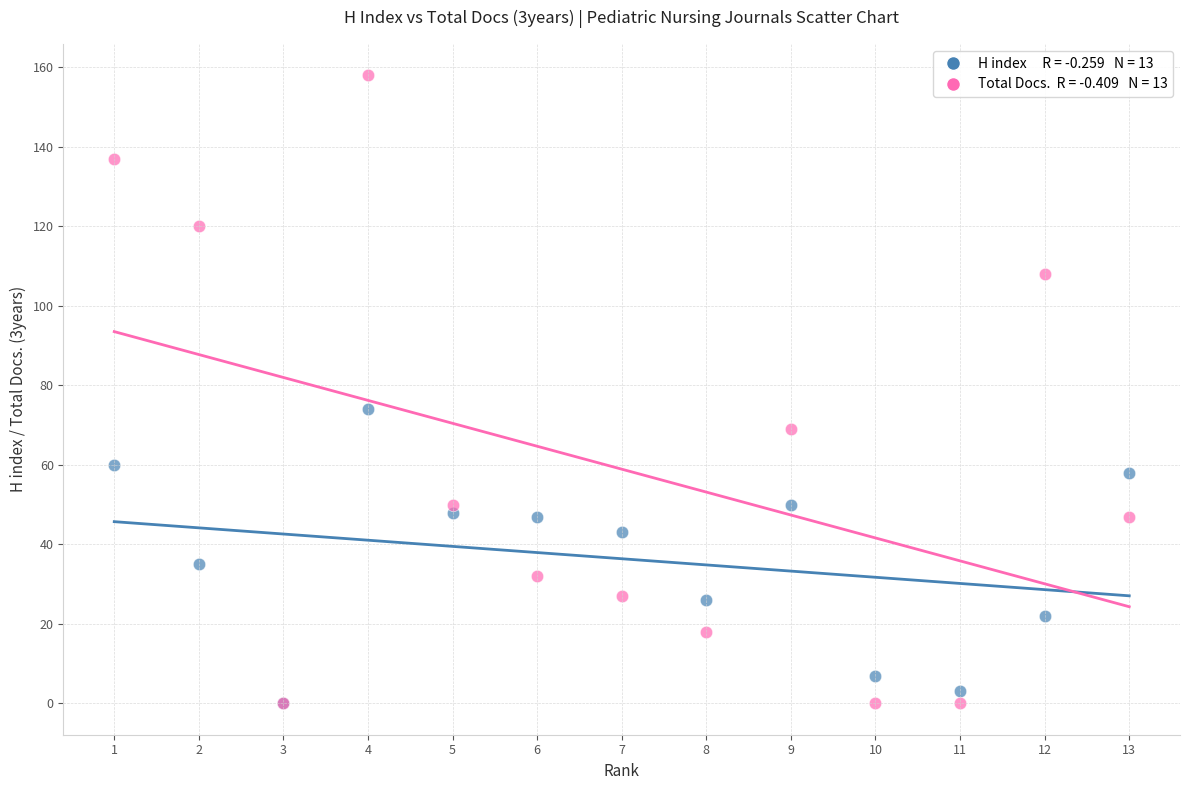

Across all series, what Y value is closest to 79?

74